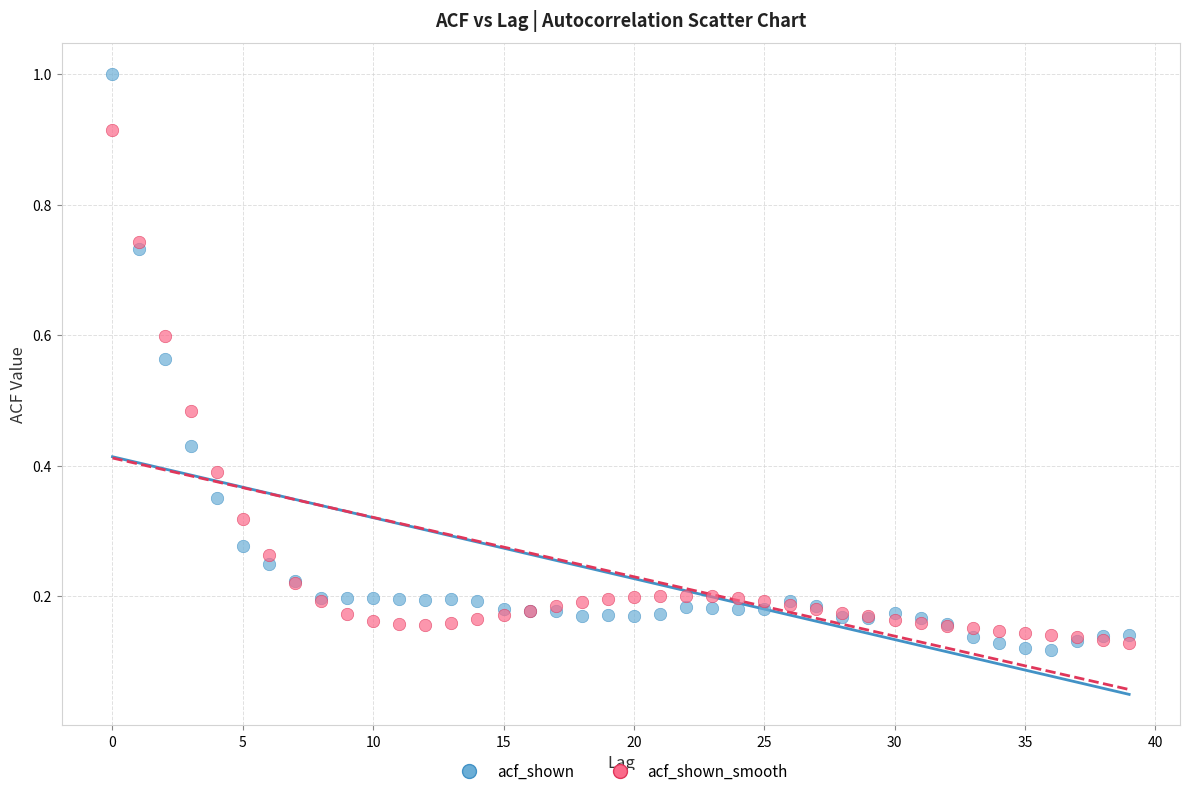

Which series has the widest spread of Y values?

acf_shown